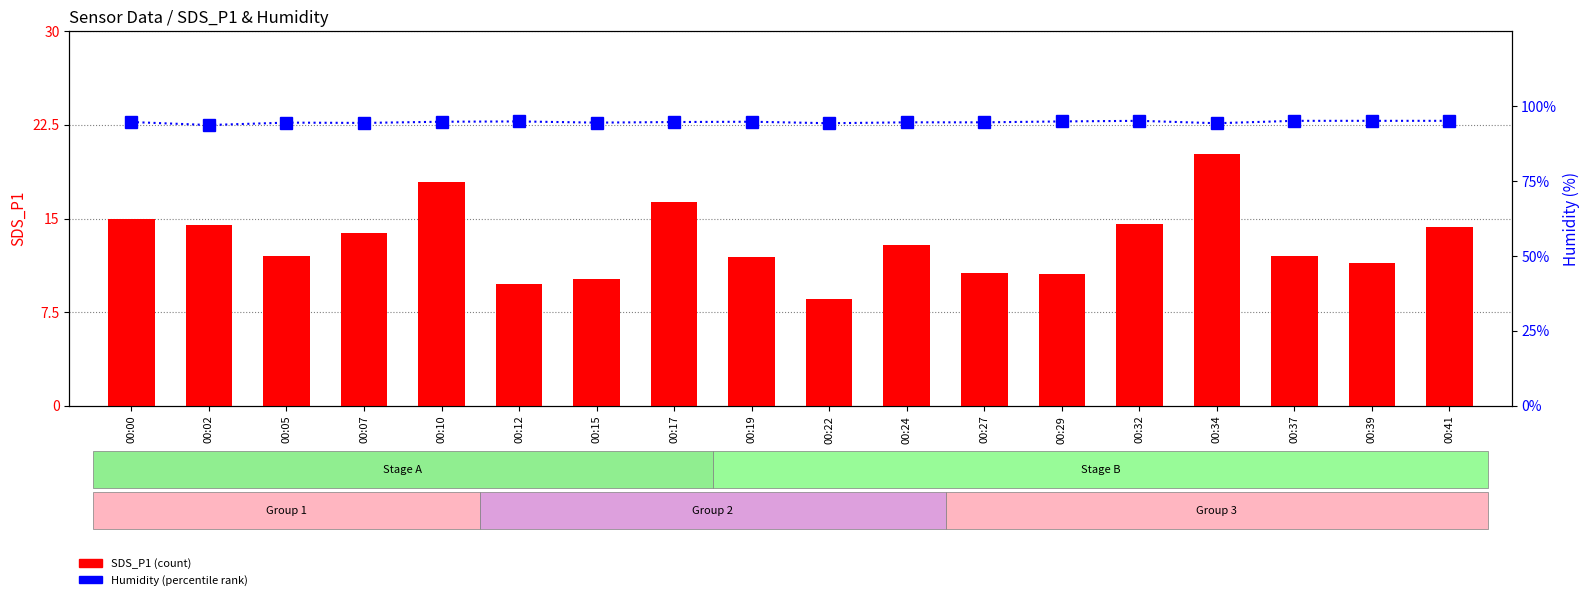

What is the approximate value of Humidity at 00:07?

94.4